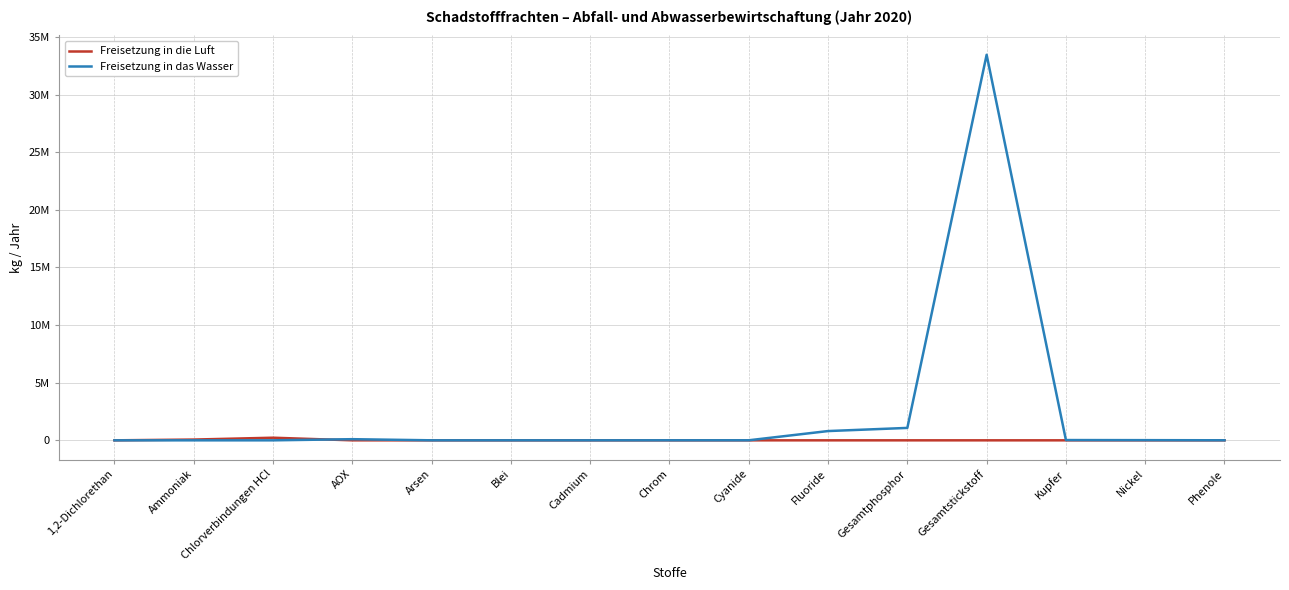

How many interior local valleys does the Freisetzung in das Wasser series have?

1